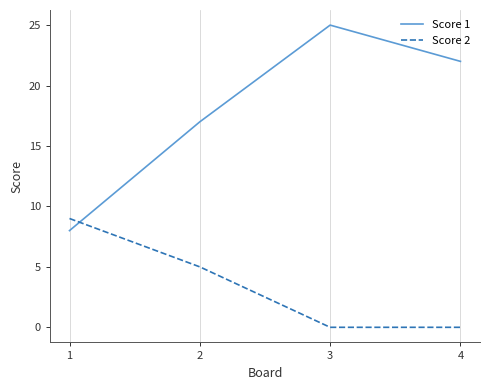

What is the difference between the second highest and minimum values in the Score 1 series?

14